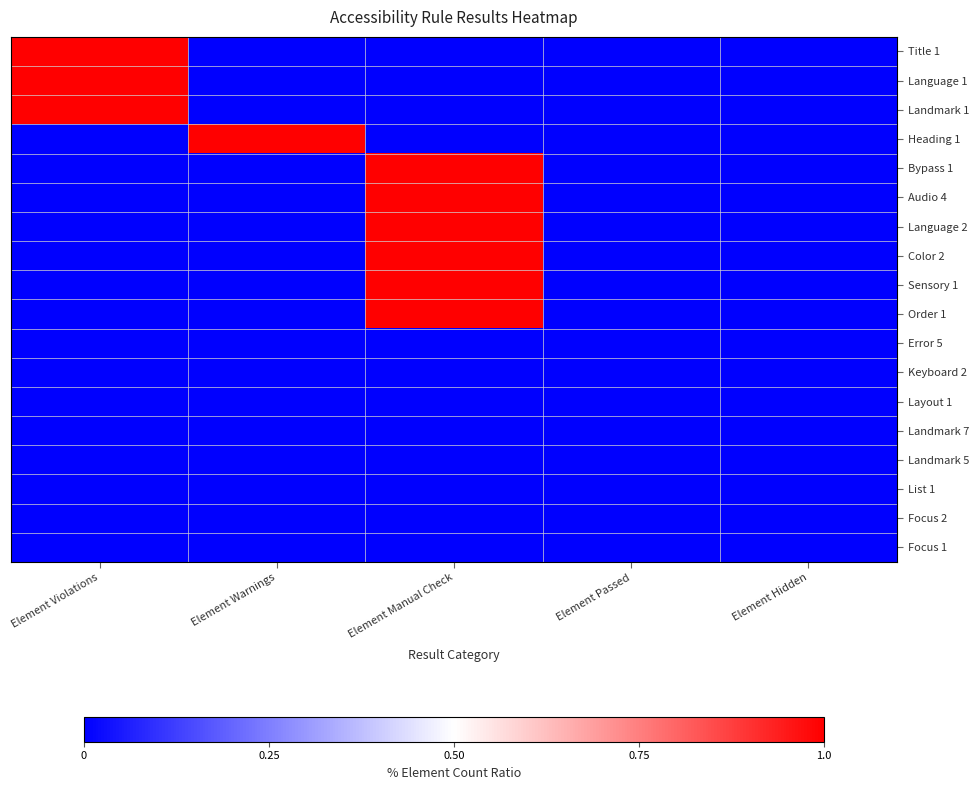

At how many categories does at least one series exceed 0?

3